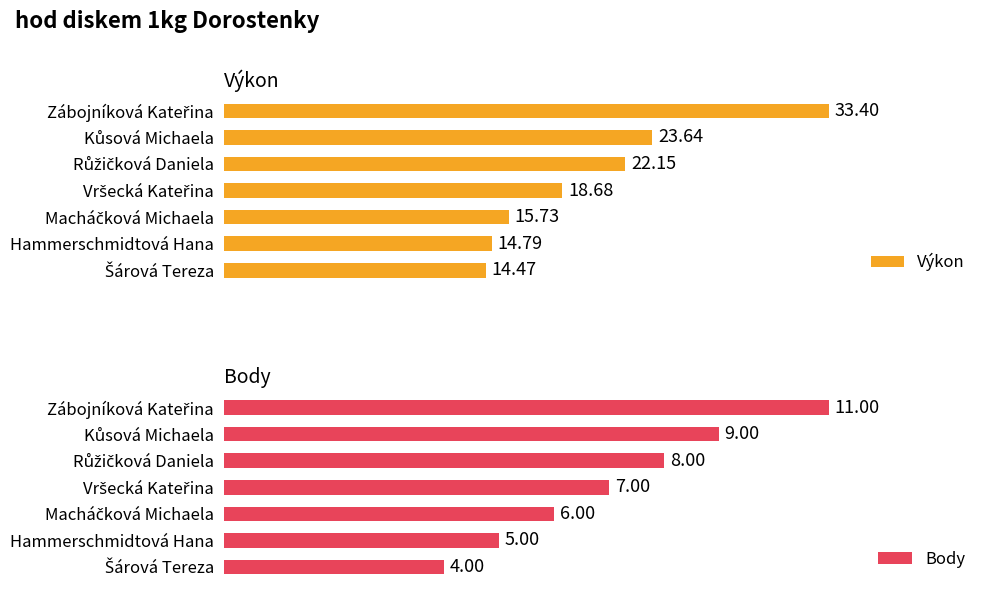

Is the value of Body at Kůsová Michaela greater than the value of Výkon at Hammerschmidtová Hana?

No